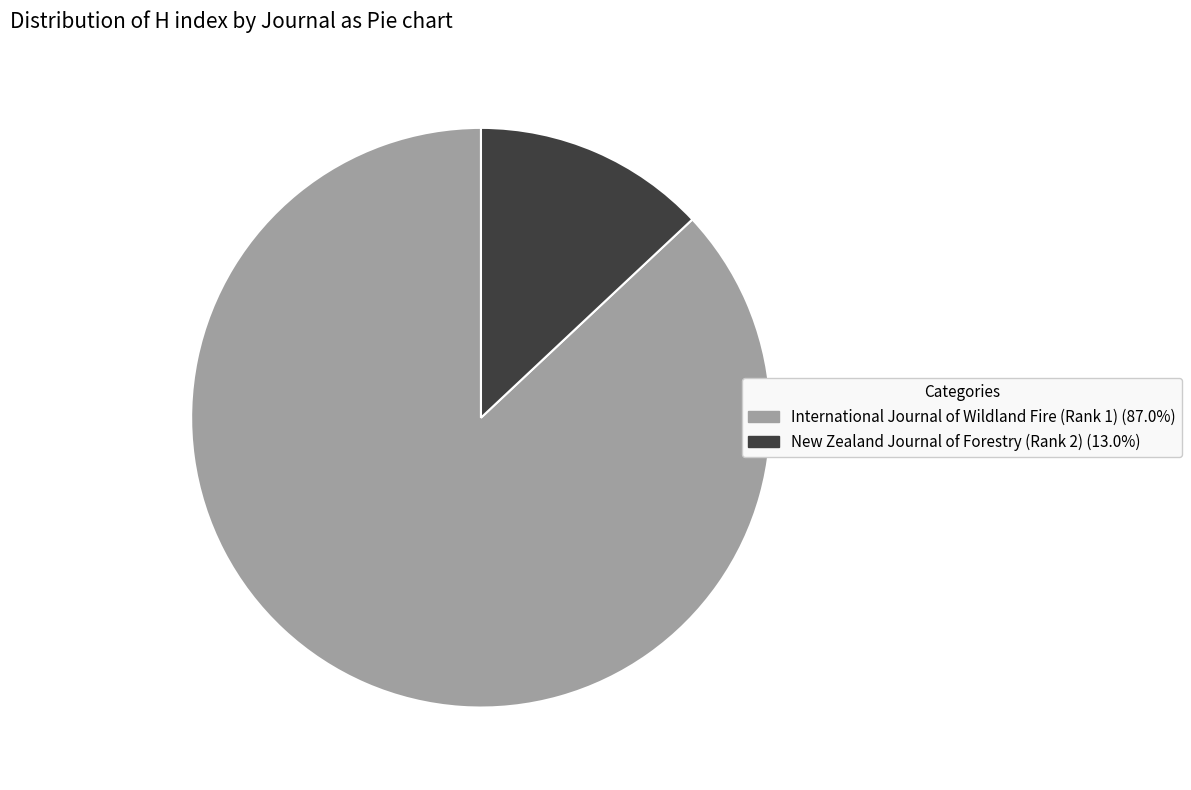

How many slices are in this pie chart?

2